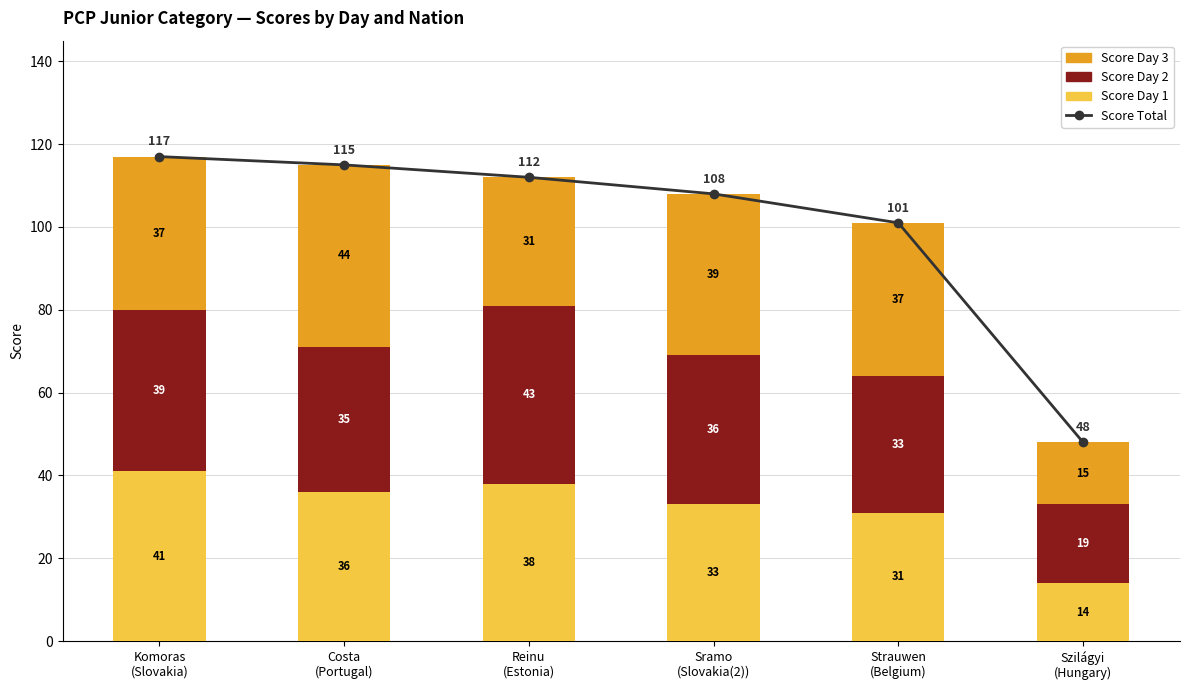

At which category is the sum across all series the highest?

Komoras
(Slovakia)